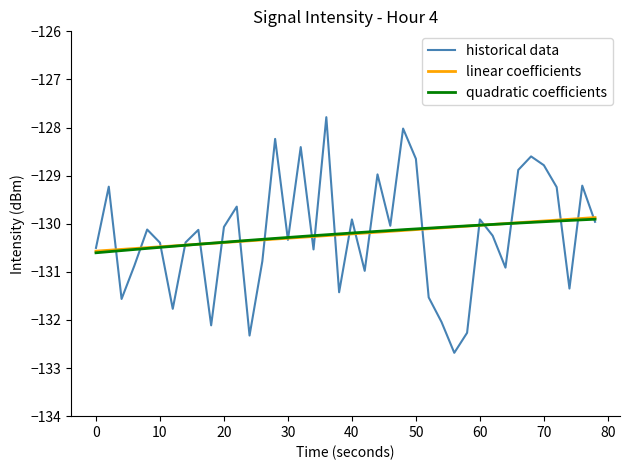

Reading left to right, transcribe all the data shown in this chart.

-130.5	-129.2	-131.6	-130.9	-130.1	-130.4	-131.8	-130.4	-130.1	-132.1	-130.1	-129.6	-132.3	-130.8	-128.2	-130.3	-128.4	-130.5	-127.8	-131.4	-129.9	-131.0	-129.0	-130.0	-128.0	-128.7	-131.5	-132.0	-132.7	-132.3	-129.9	-130.2	-130.9	-128.9	-128.6	-128.8	-129.2	-131.3	-129.2	-130.0